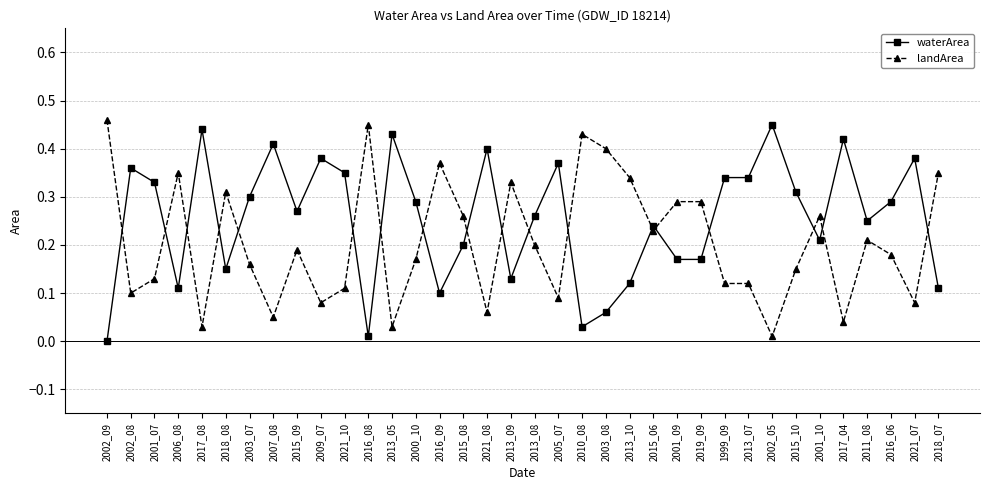

At which category does landArea reach its first local peak?

2006_08